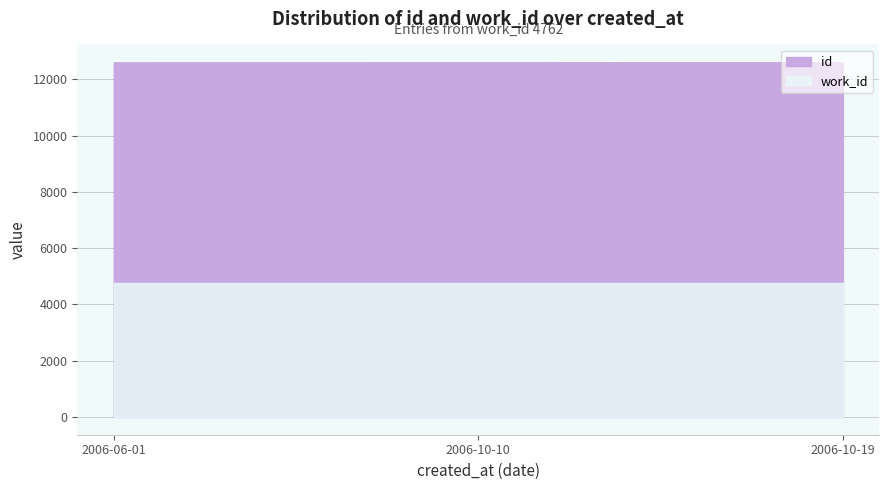

True or false: id and work_id intersect in this chart.

False